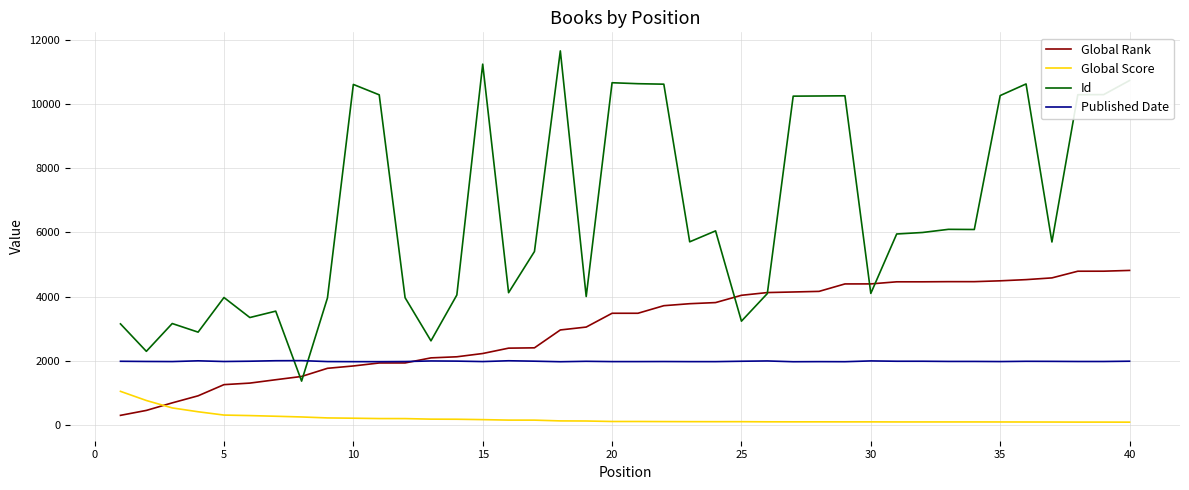

What is the sum of all Id values?

263520